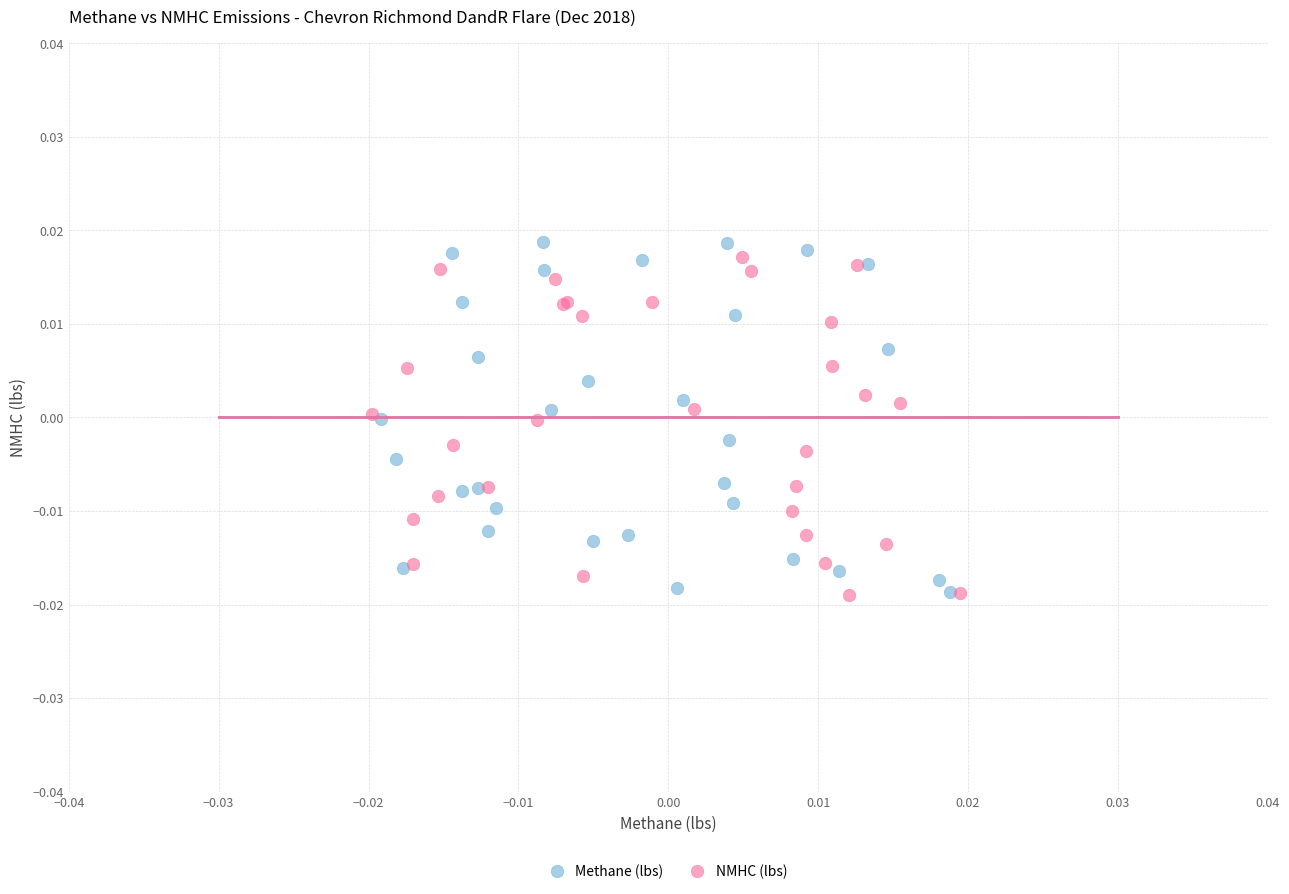

What are all the series names shown in the legend?

Methane (lbs), NMHC (lbs)